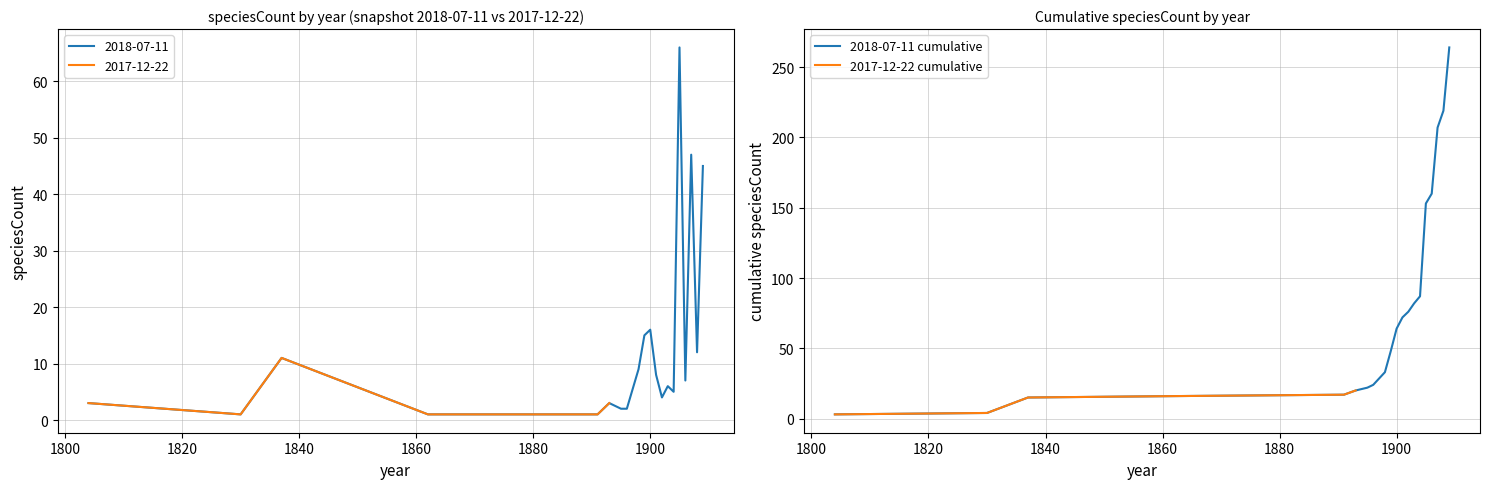

What is the highest value of the 2018-07-11 series?

66